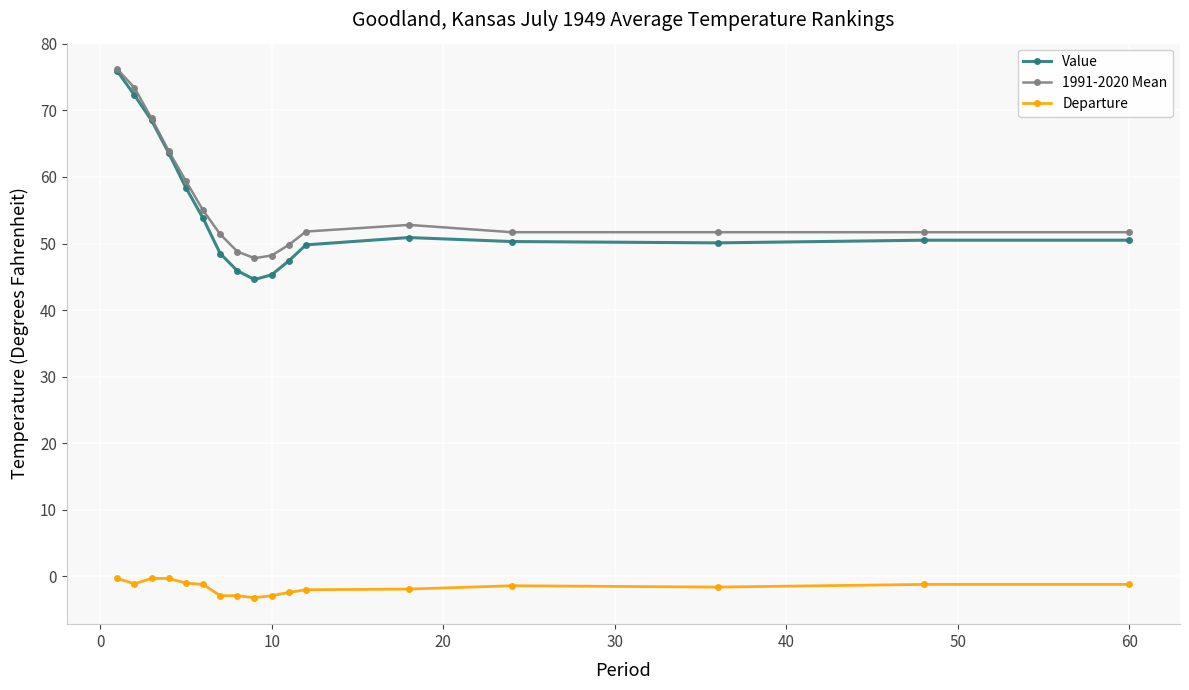

At how many categories does at least one series exceed 1?

17